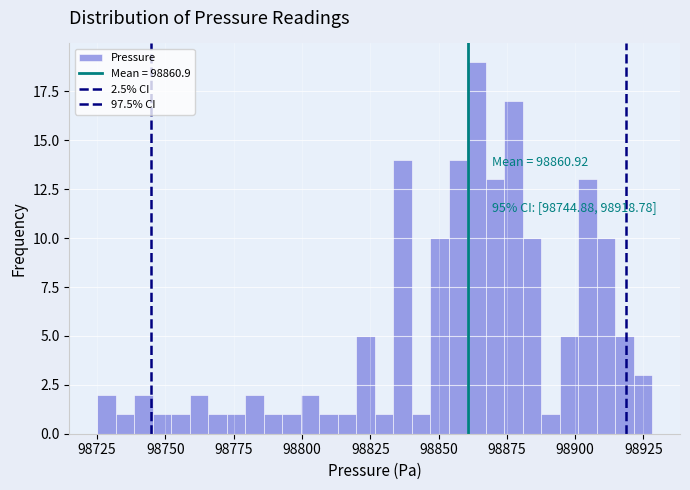

Around what value on the x-axis is the tallest bar? Give the approximate position of its centre, as read against the axis.

98865